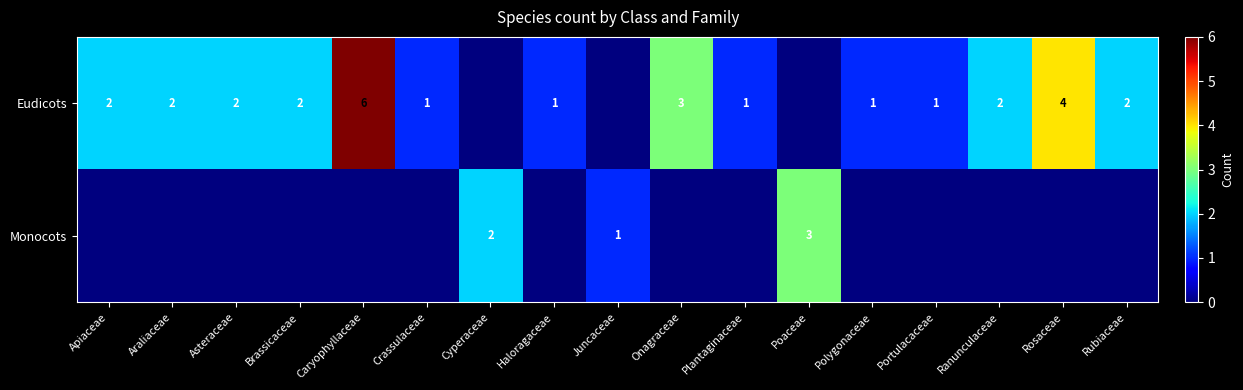

What is the sum of the Eudicots values at Haloragaceae and Rosaceae?

5